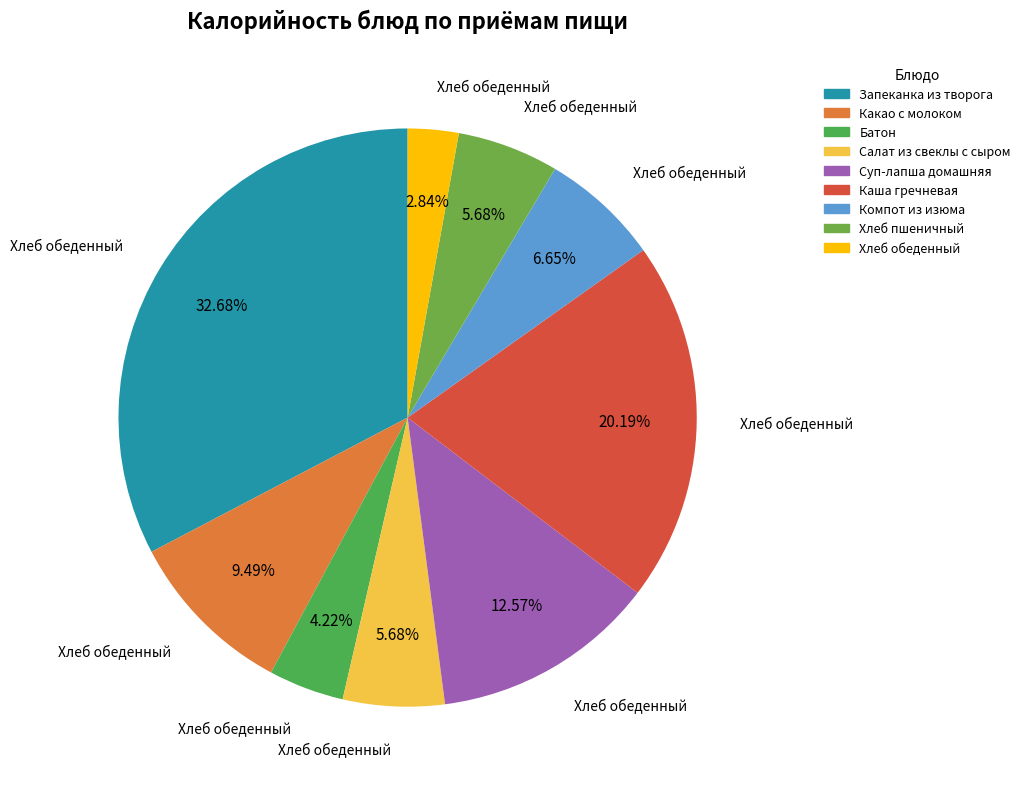

To the nearest percent, what portion does Каша гречневая represent?

20%